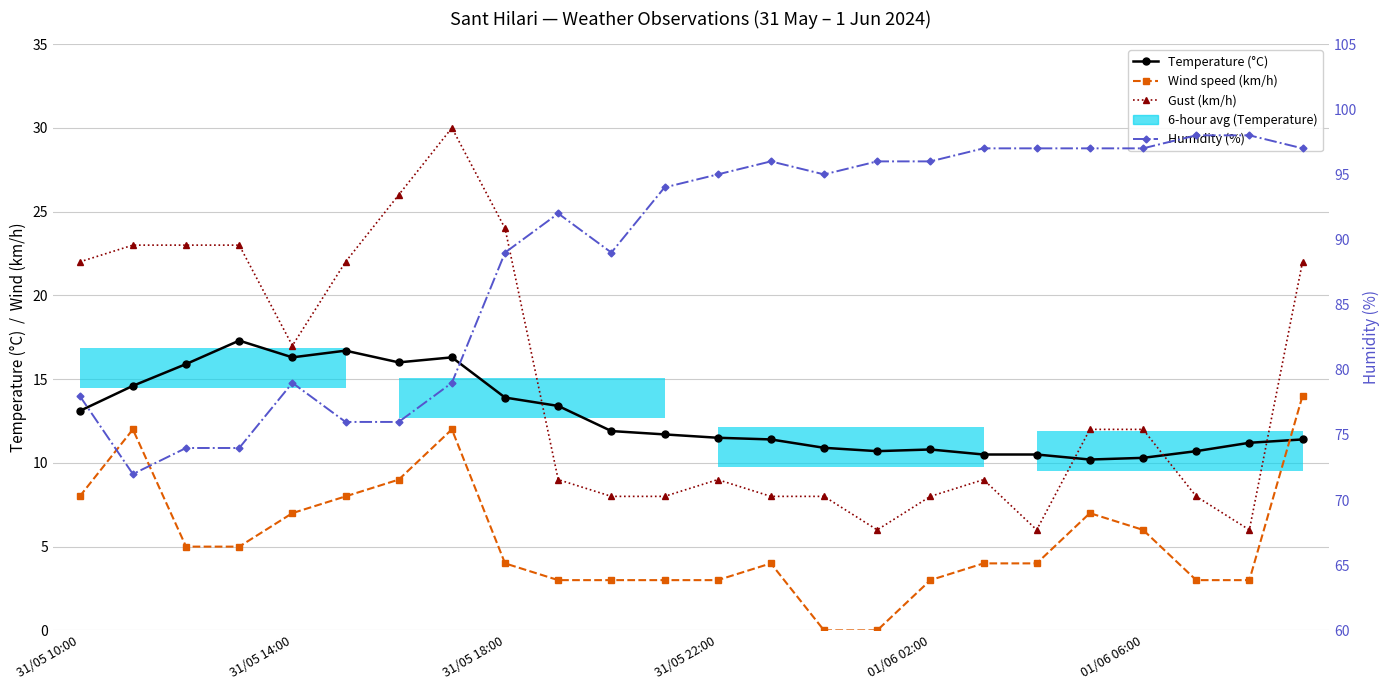

What value does the Wind speed (km/h) series have at 17?

4.0